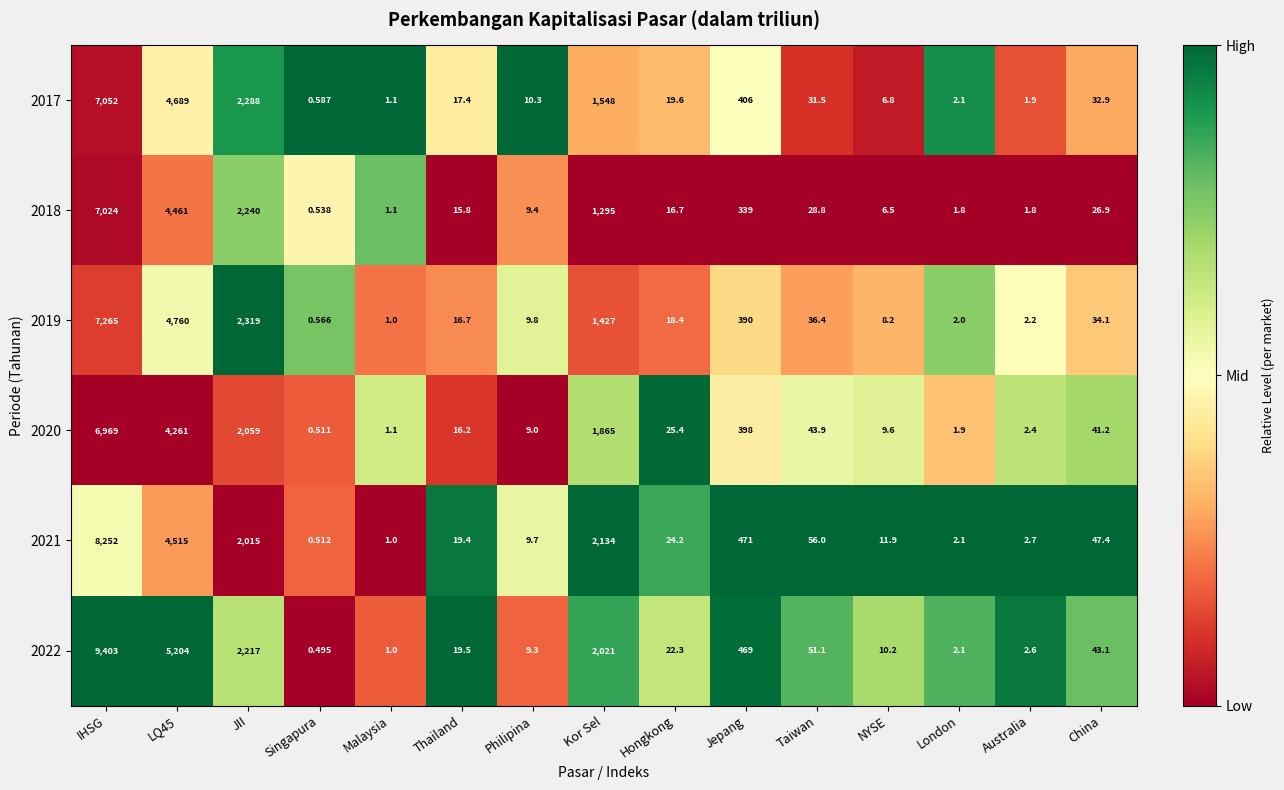

At which category does the chart reach its minimum across all series?

Singapura